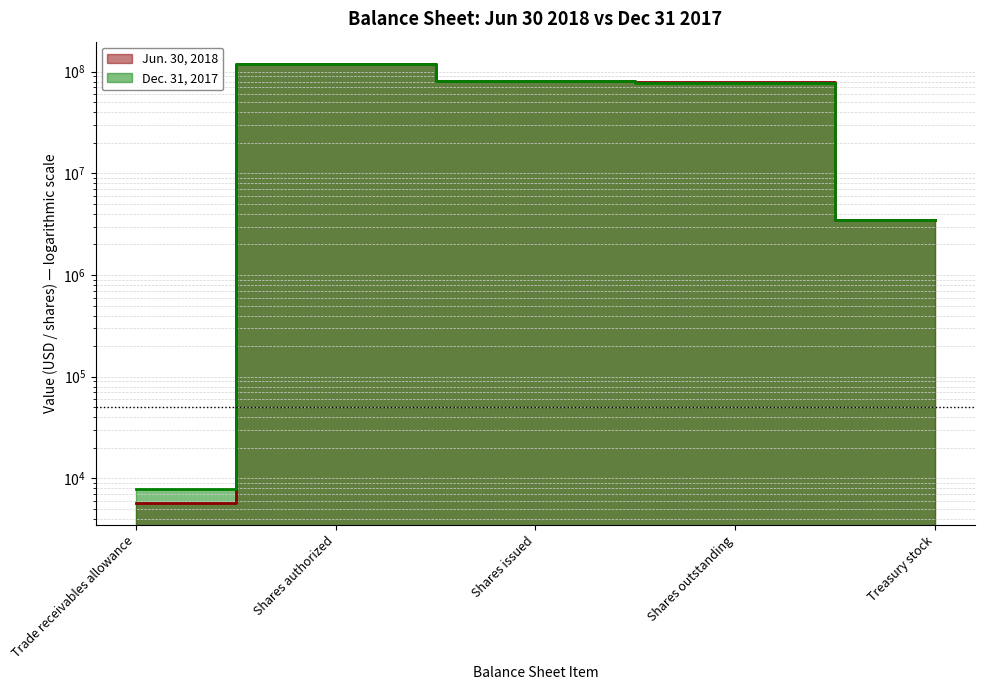

What position from the right is Shares issued?

3